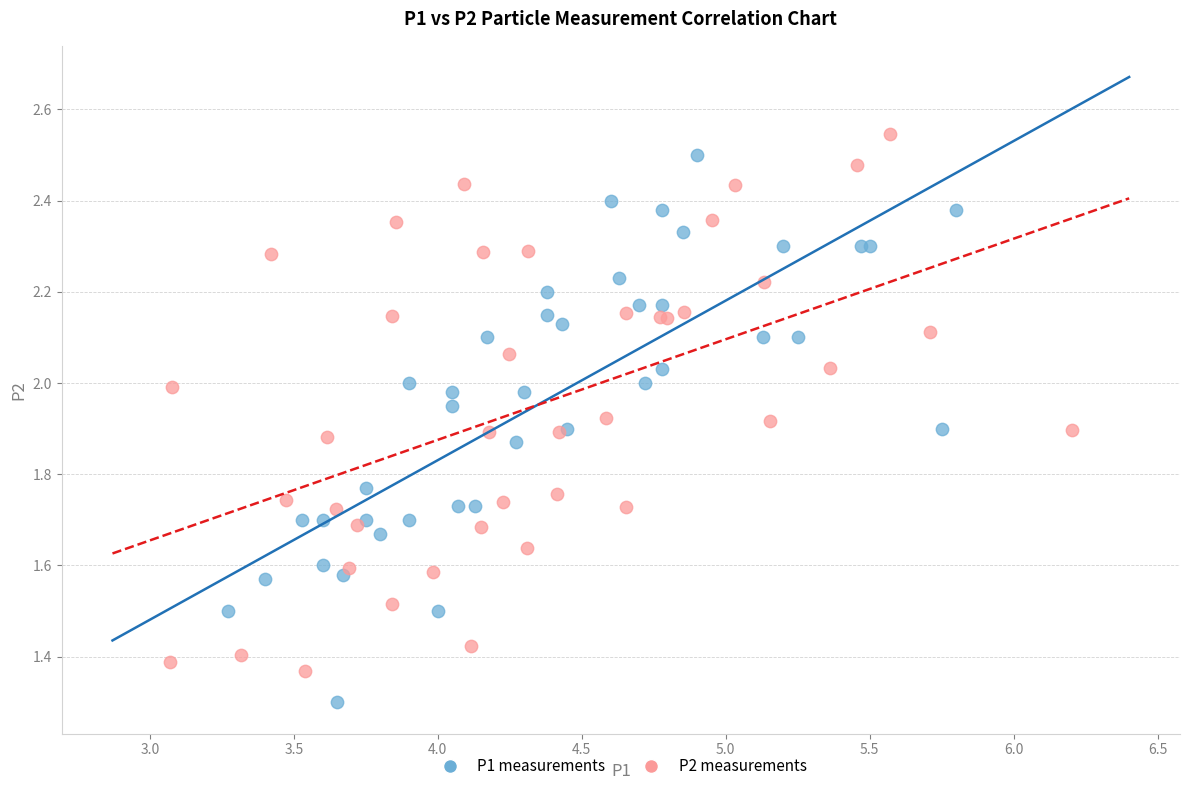

Which series contains the lowest Y value?

P1 measurements